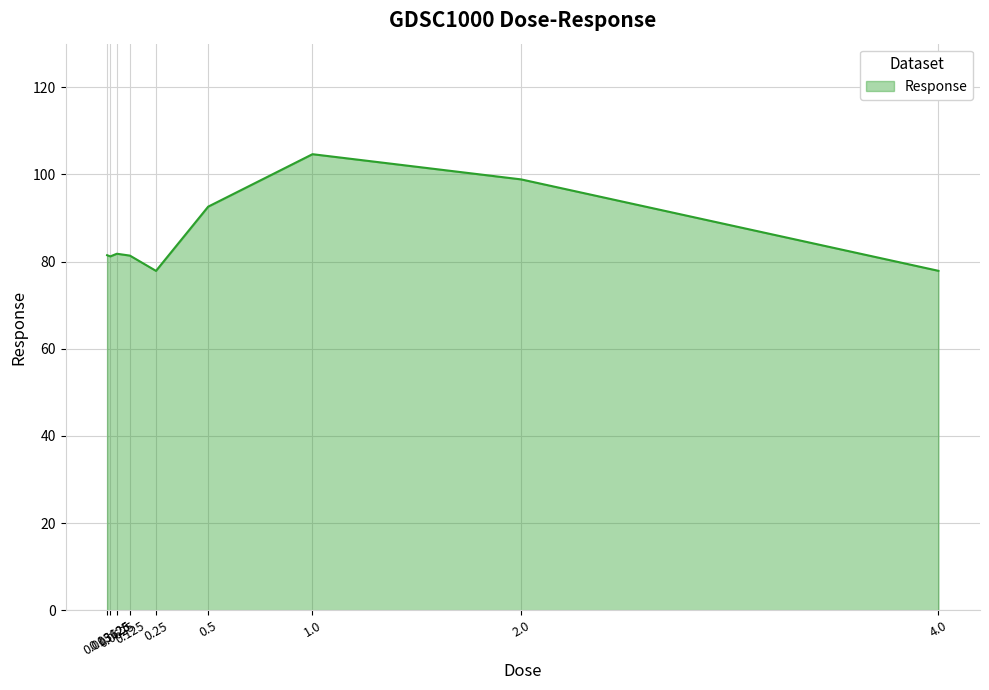

What is the difference between the maximum and minimum values?

26.8